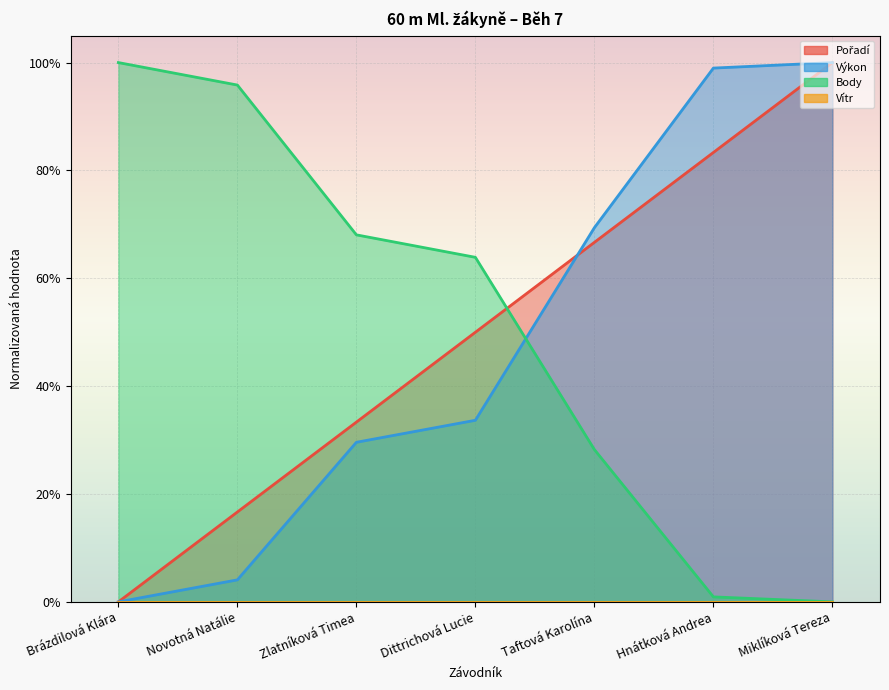

What is the total value across all series at Hnátková Andrea?

1.8